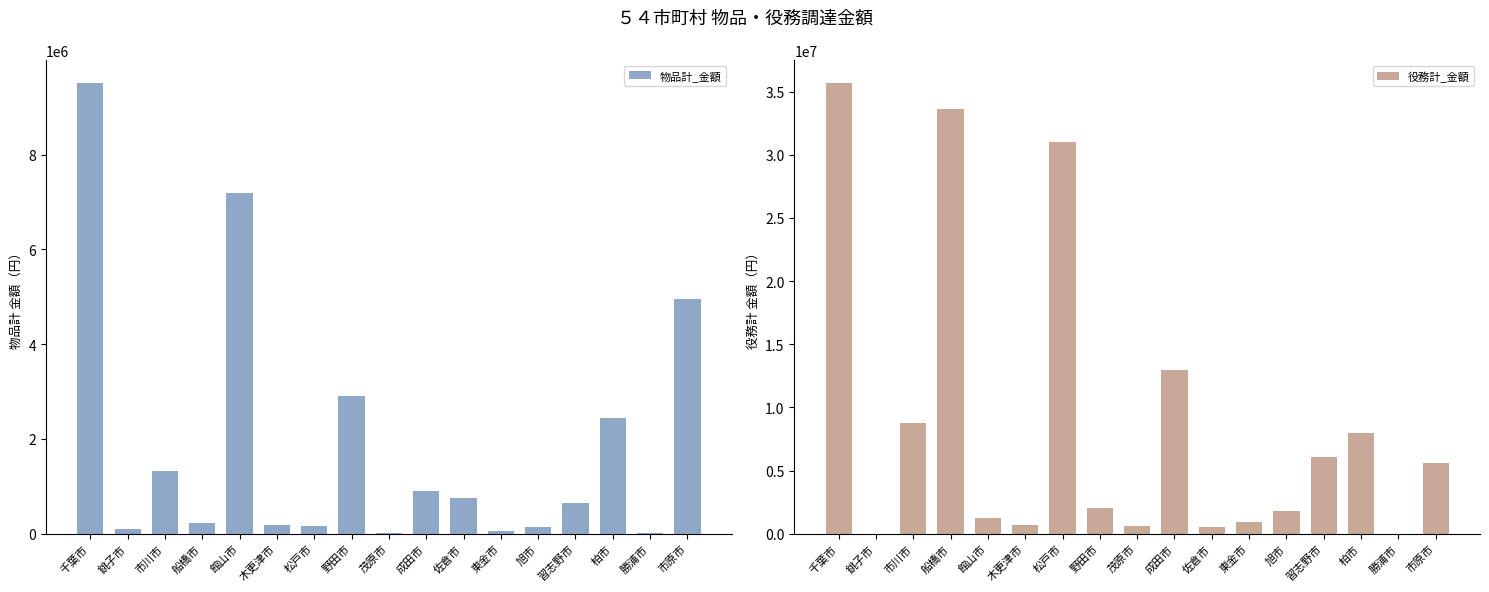

Rank the categories by 役務計_金額 value from highest to lowest.

千葉市, 船橋市, 松戸市, 成田市, 市川市, 柏市, 習志野市, 市原市, 野田市, 旭市, 館山市, 東金市, 木更津市, 茂原市, 佐倉市, 銚子市, 勝浦市